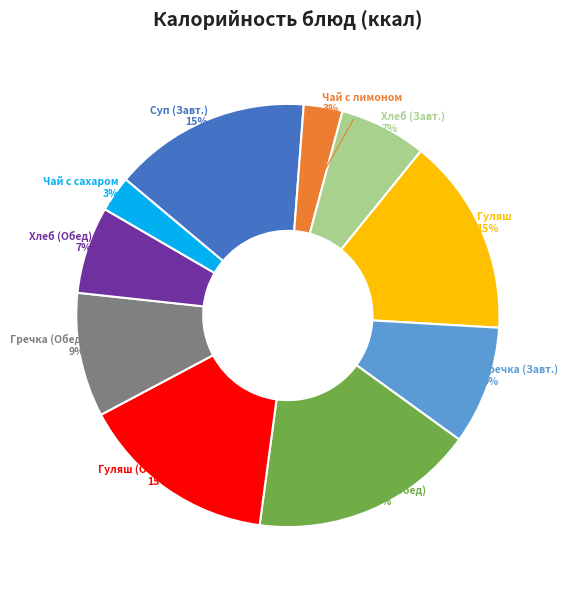

What is the largest slice in the pie chart?

Суп (Обед)